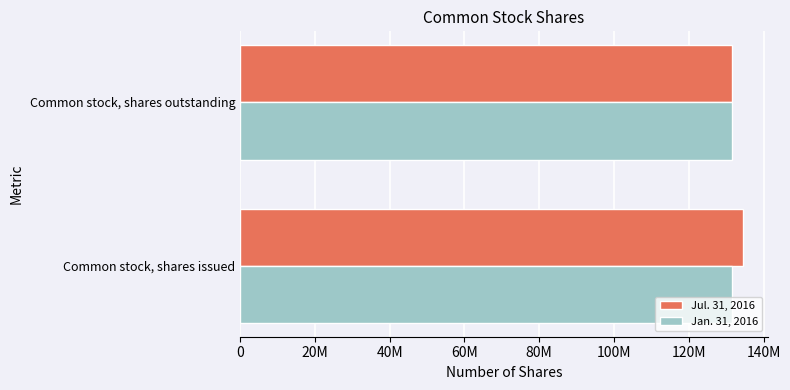

What are all the series names shown in the legend?

Jul. 31, 2016, Jan. 31, 2016